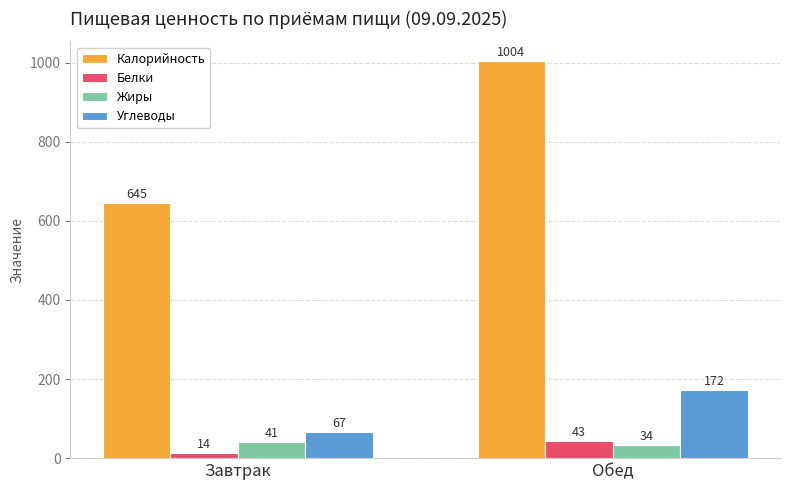

What position from the right is Завтрак?

2